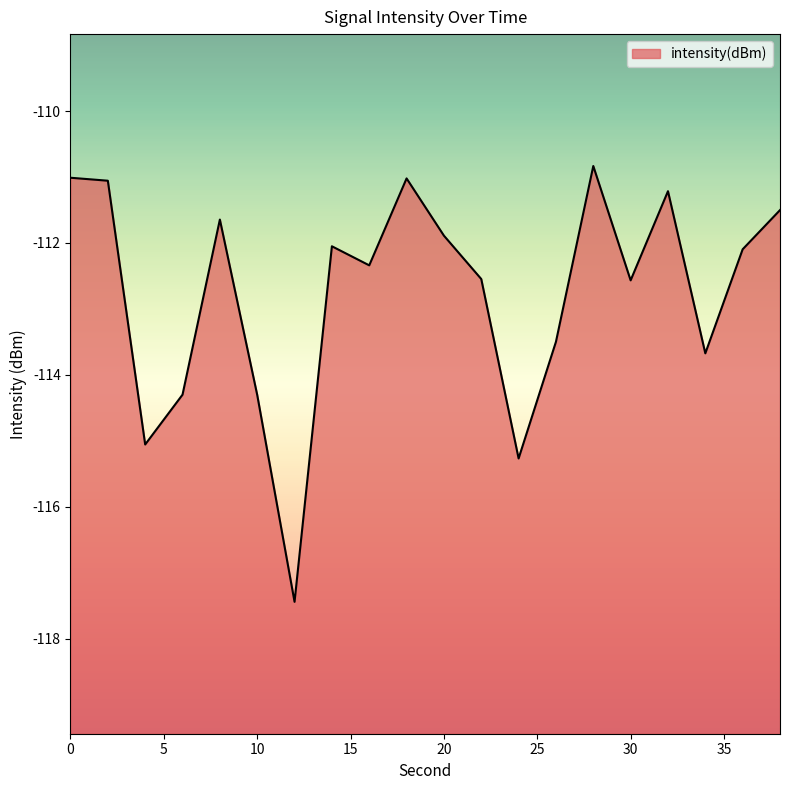

List the labels in order of value, largest first.

28, 0, 18, 2, 32, 38, 8, 20, 14, 36, 16, 22, 30, 26, 34, 6, 10, 4, 24, 12